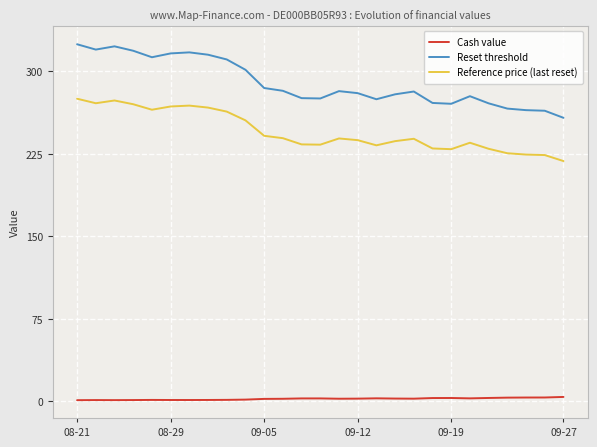

What is the maximum value for Reference price (last reset)?

275.0